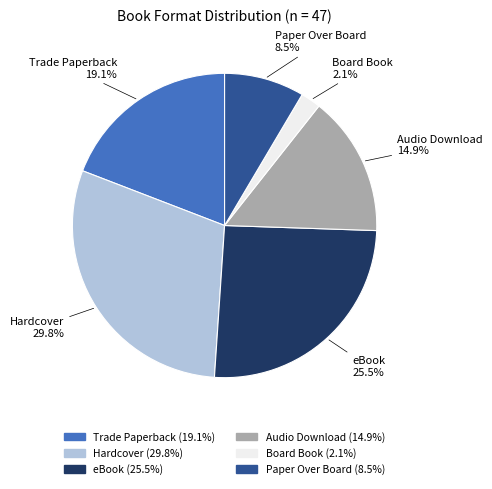

To the nearest percent, what is the difference between the Audio Download and Hardcover slice percentages?

15%